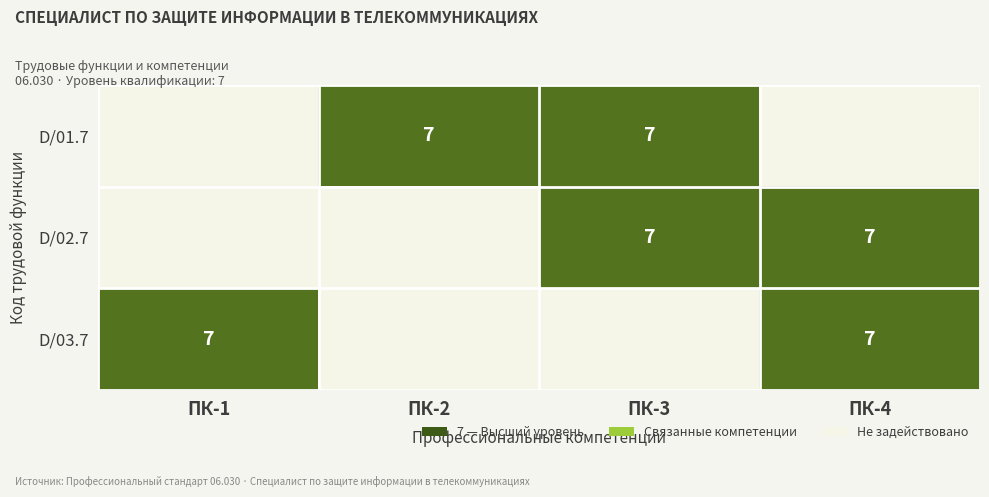

What is the sum of the D/02.7 values at ПК-3 and ПК-4?

14